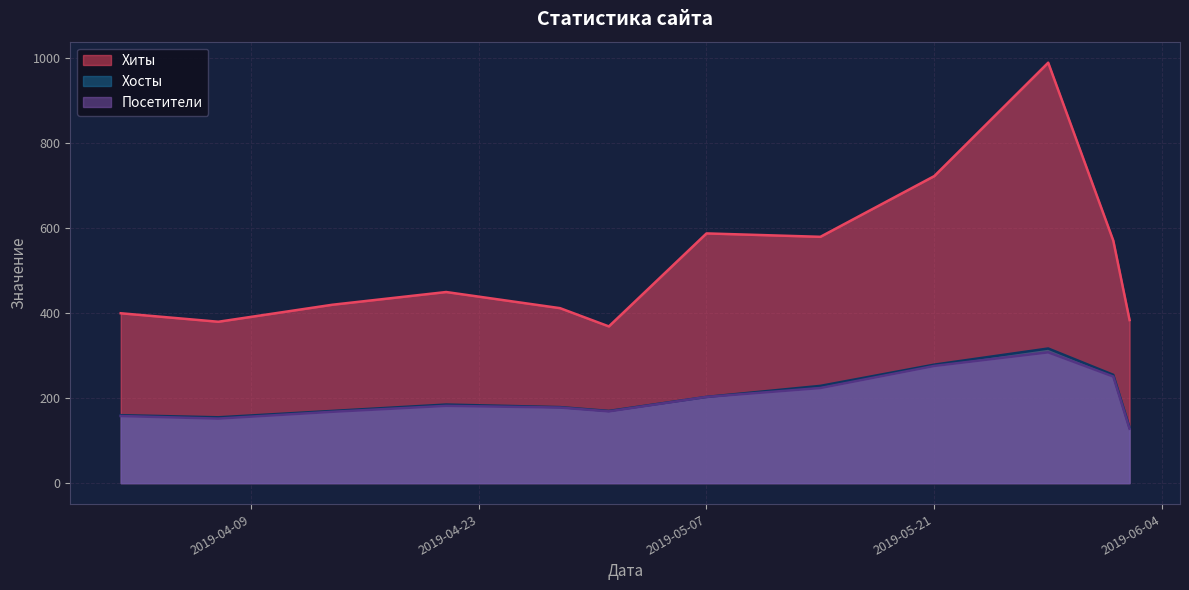

What are all the series names shown in the legend?

Хиты, Хосты, Посетители